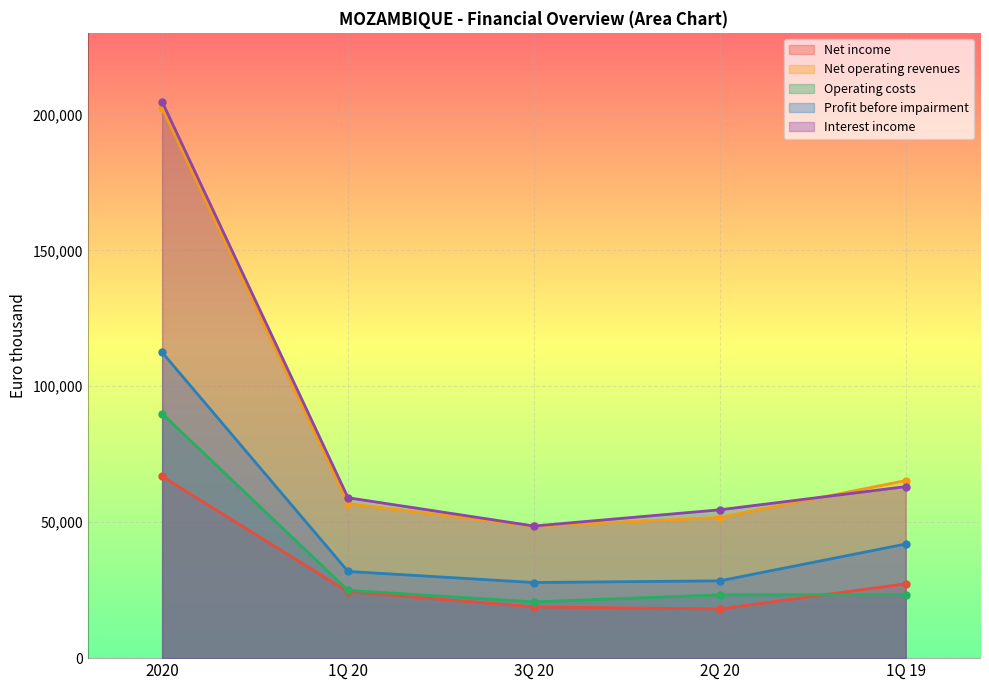

True or false: Interest income and Net income cross at least once.

False